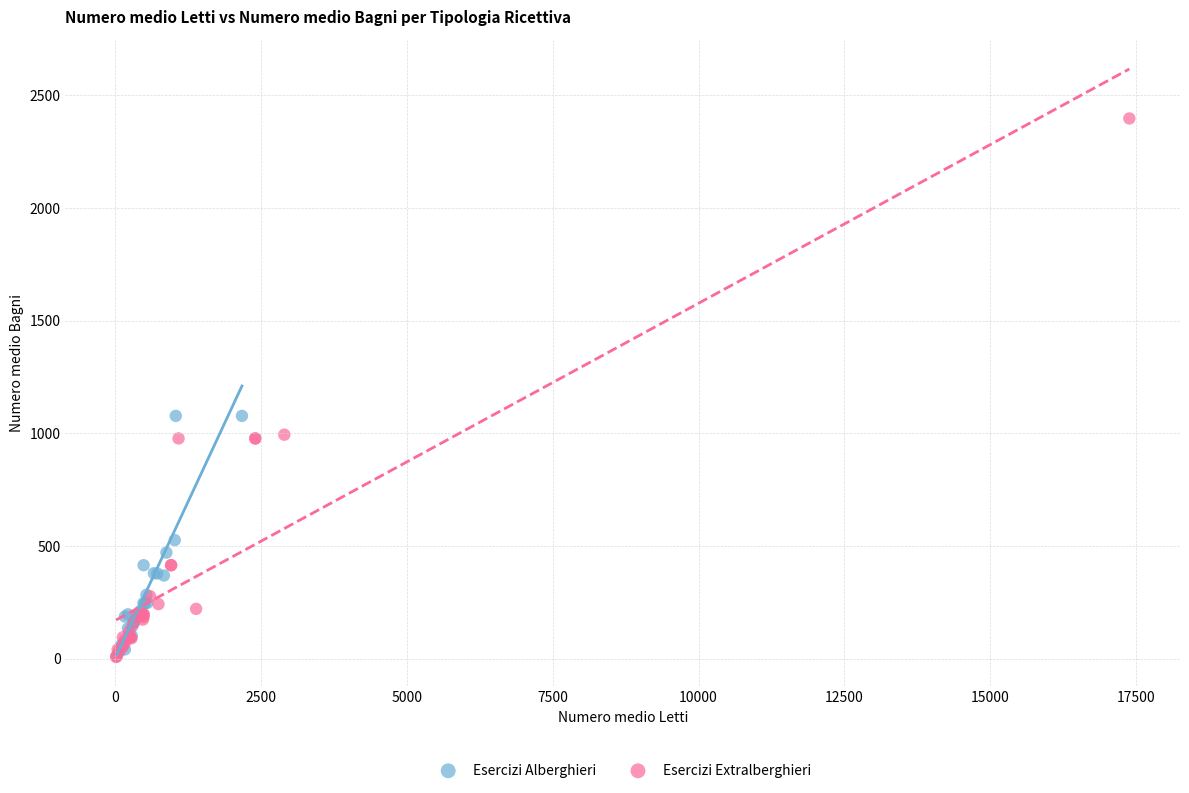

Which series has the widest spread of Y values?

Esercizi Extralberghieri